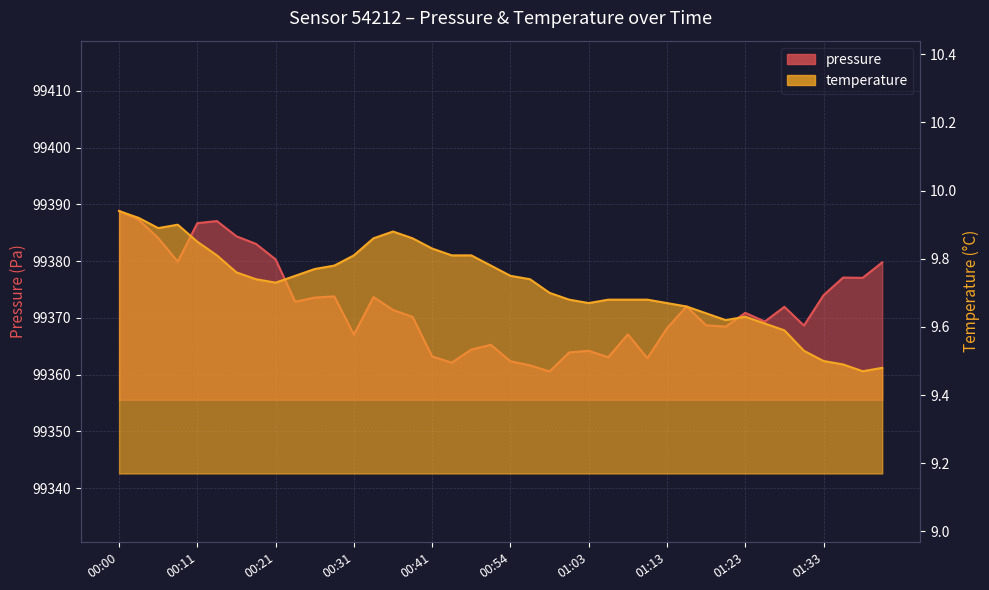

Which has a higher value, 01:40 or 00:54?

01:40